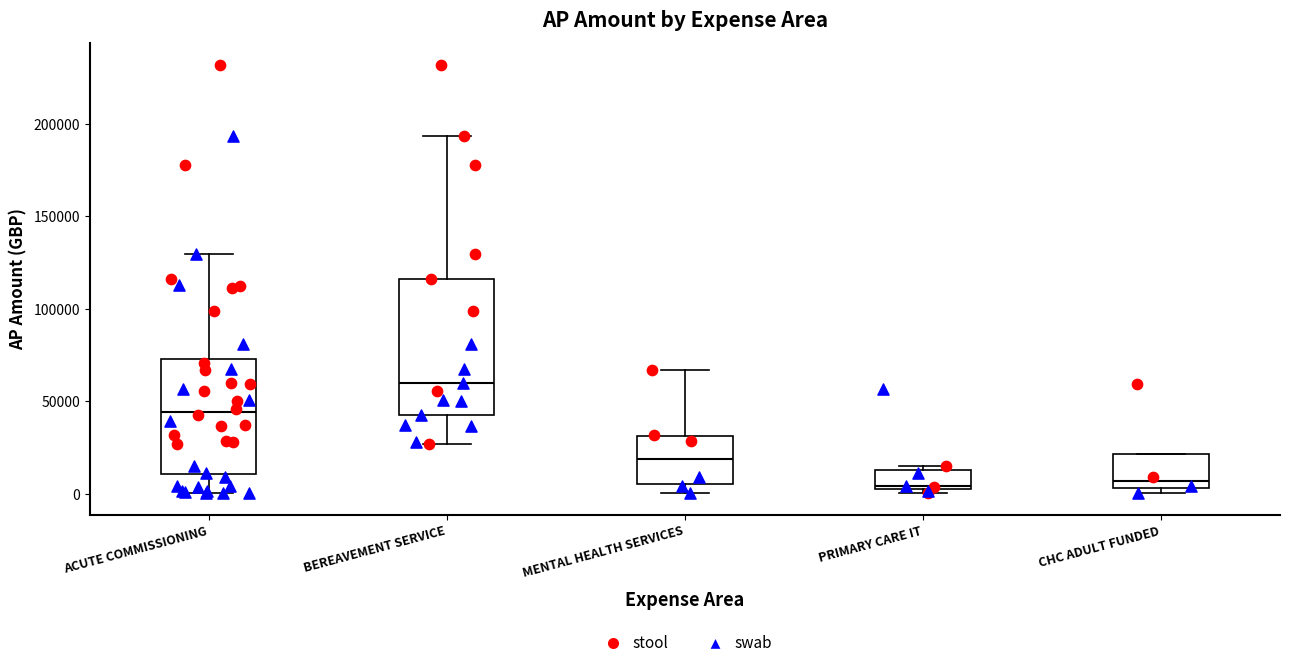

Where is the lower edge of the box for PRIMARY CARE IT on the y-axis? The values are not printed on the chart, so give them approximately, as read against the axis.

5000